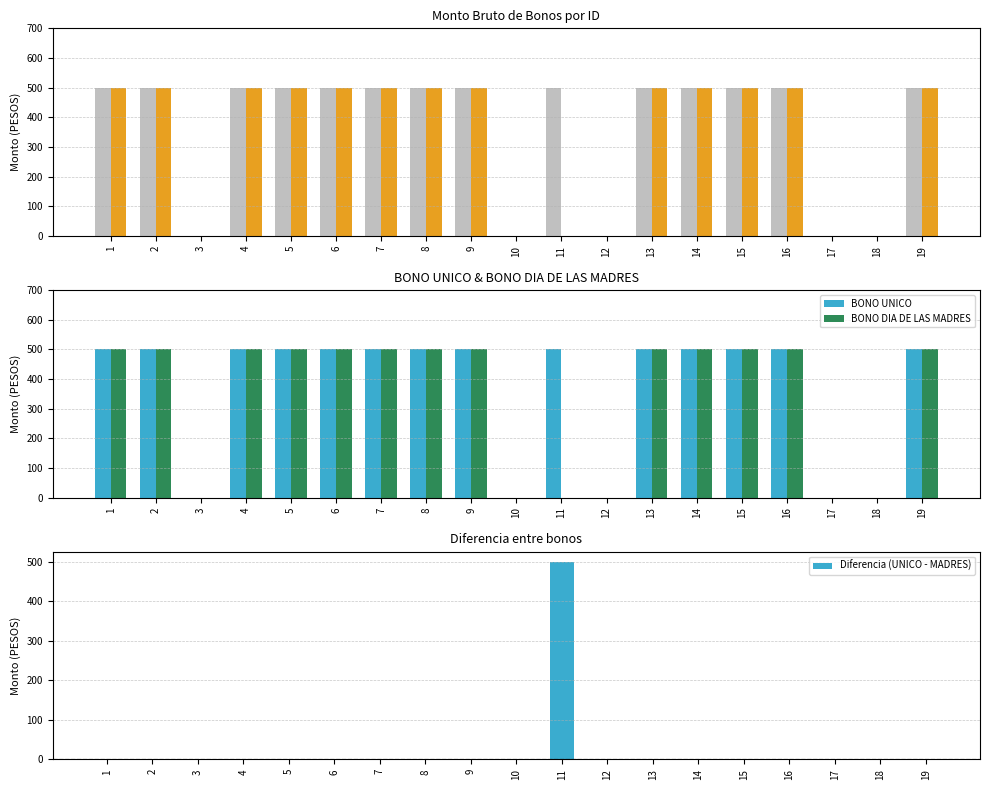

Reading left to right, extract all data points from this chart.

BONO UNICO: 1=500	2=500	3=0	4=500	5=500	6=500	7=500	8=500	9=500	10=0	11=500	12=0	13=500	14=500	15=500	16=500	17=0	18=0	19=500
BONO DIA DE LAS MADRES: 1=500	2=500	3=0	4=500	5=500	6=500	7=500	8=500	9=500	10=0	11=0	12=0	13=500	14=500	15=500	16=500	17=0	18=0	19=500
Diferencia (UNICO - MADRES): 1=0	2=0	3=0	4=0	5=0	6=0	7=0	8=0	9=0	10=0	11=500	12=0	13=0	14=0	15=0	16=0	17=0	18=0	19=0